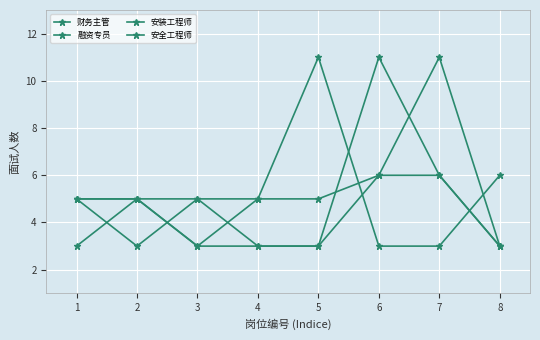

What is the difference between the highest and lowest values at 3?

2